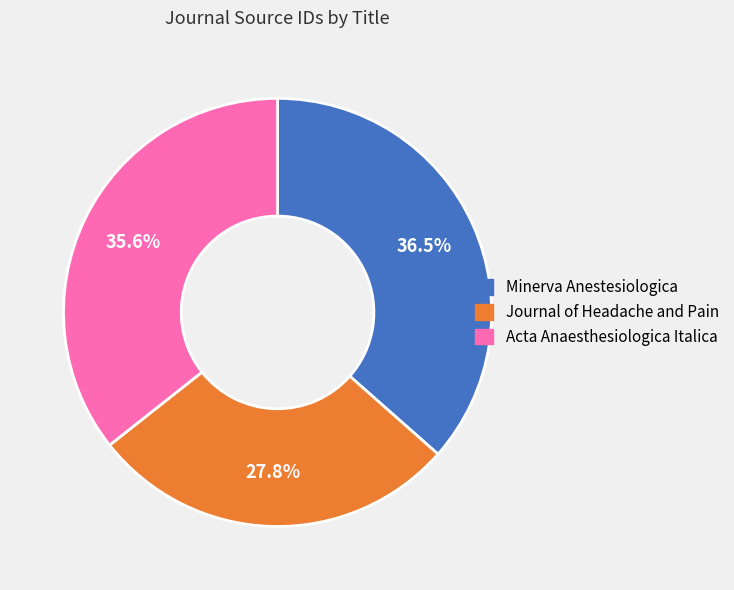

What portion of the pie excludes Journal of Headache and Pain?

72.2%